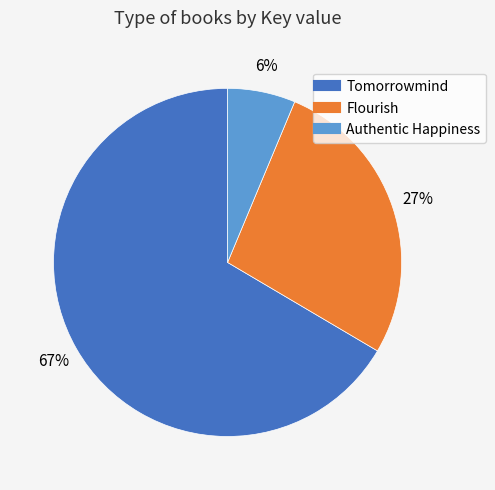

The Flourish slice represents 27% of the pie. True or false?

True